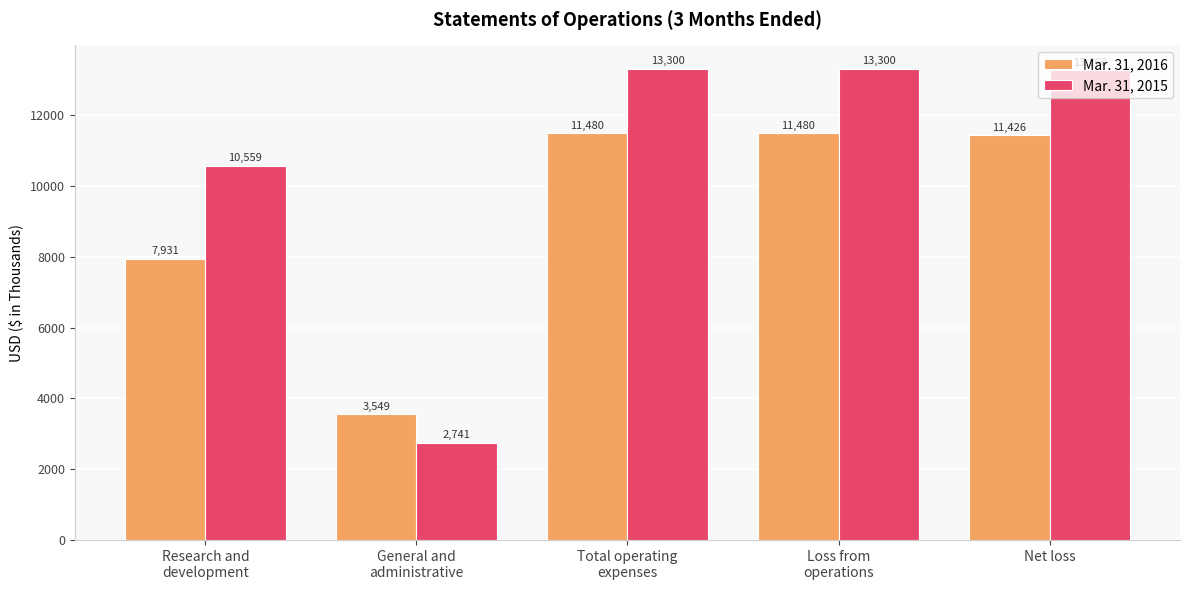

What is the difference between the Mar. 31, 2016 values at Research and
development and General and
administrative?

4382